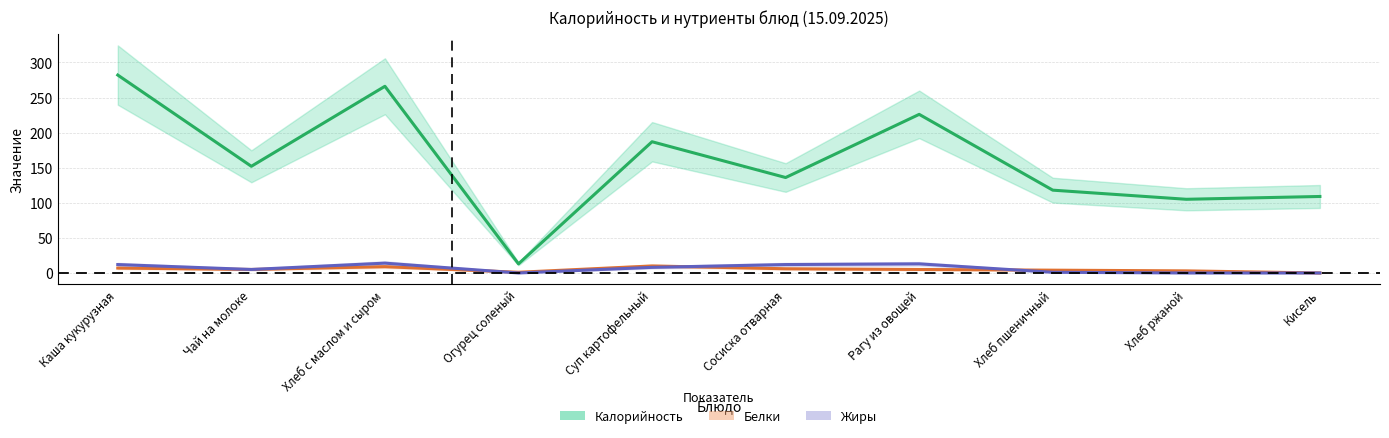

Does the chart display data point markers on the line(s)?

No